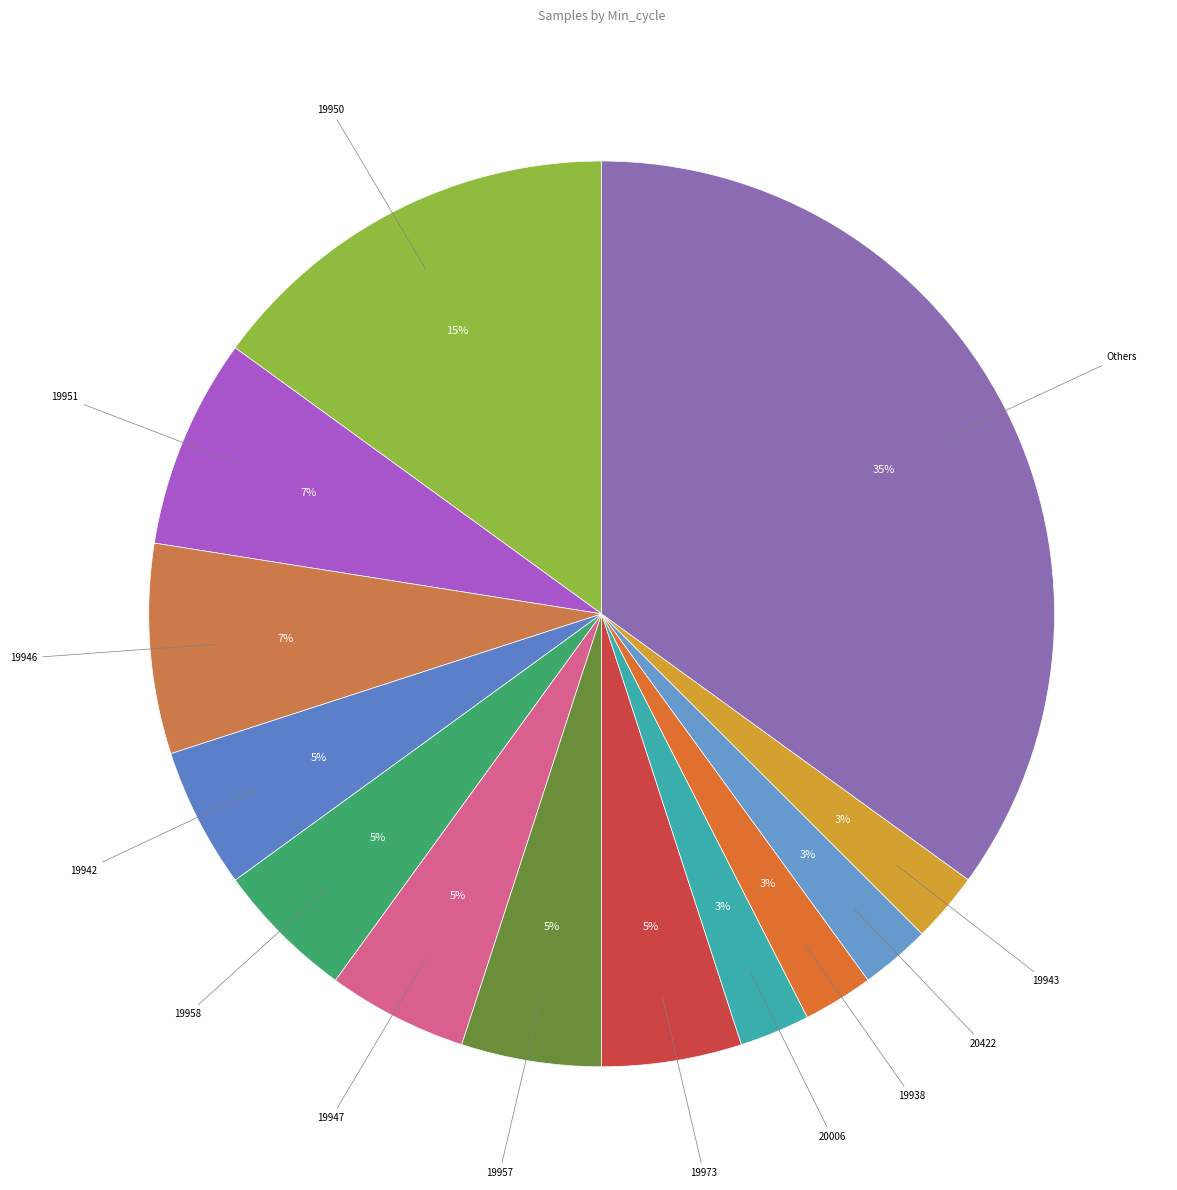

Does 19950 represent more than half of the total?

No